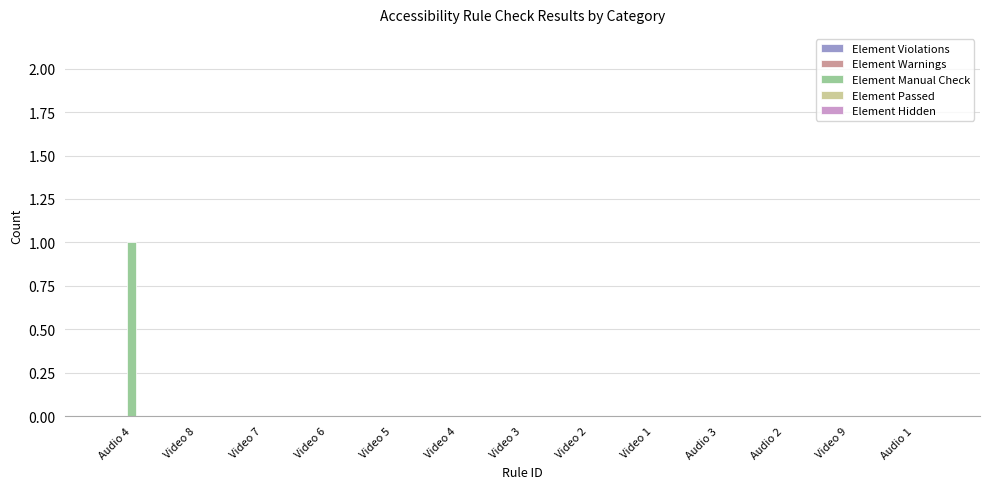

The chart shows a value of 0 at Video 9. True or false?

True